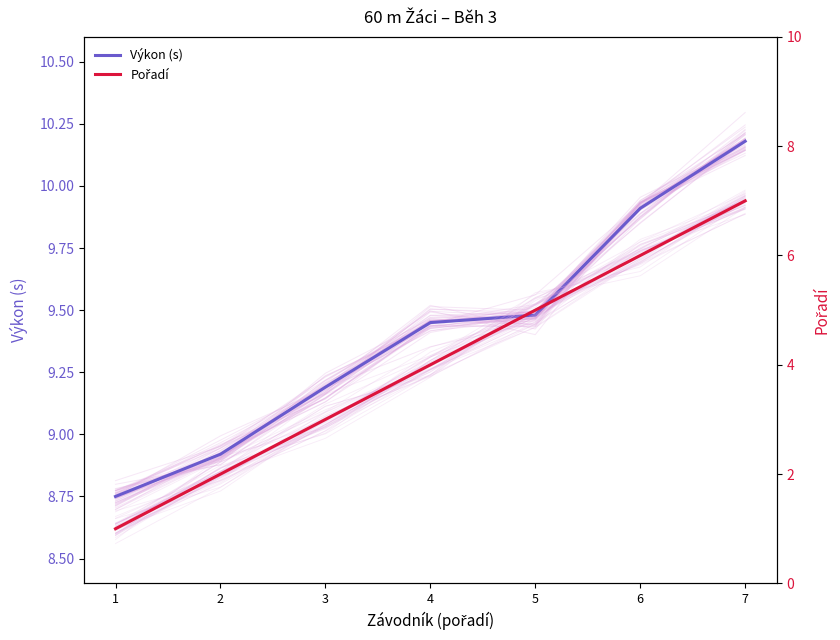

Which series has the largest total across all categories?

Výkon (s)